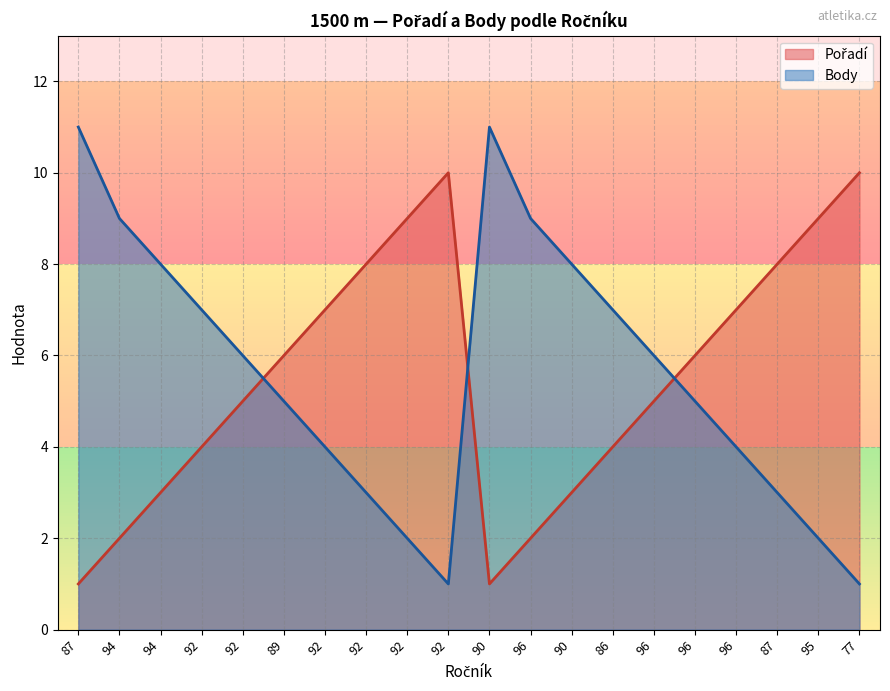

What are all the series names shown in the legend?

Pořadí, Body